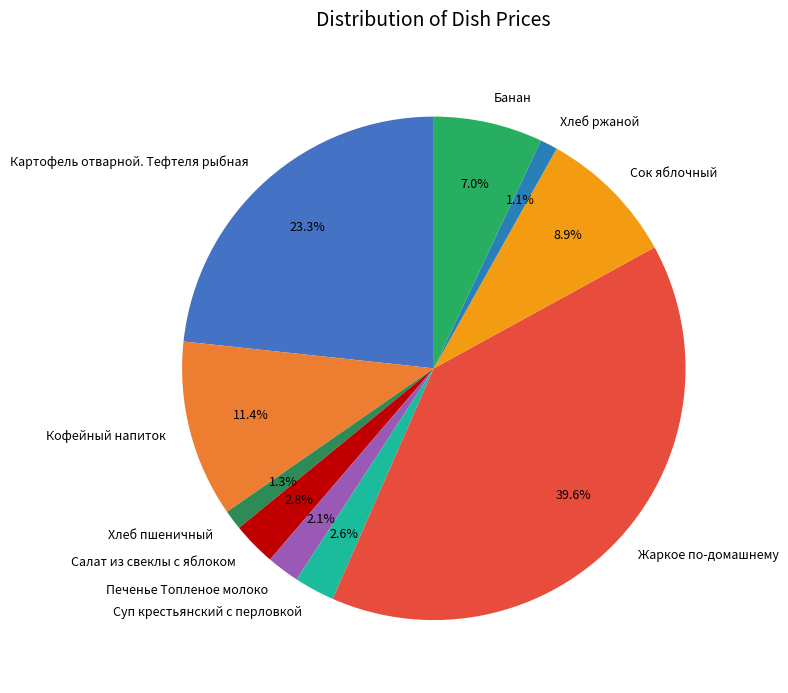

Does Салат из свеклы с яблоком account for over 50% of the chart?

No